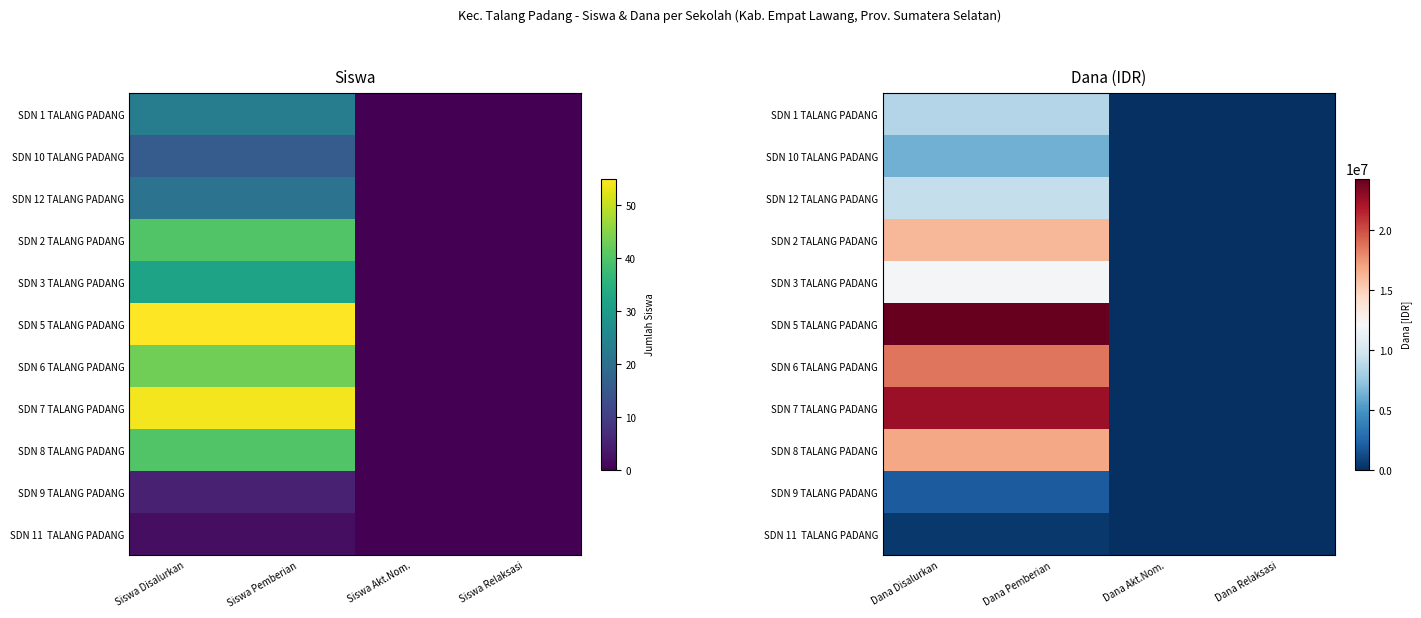

Which category has the lowest value in the SDN 2 TALANG PADANG series?

Dana Akt.Nom.